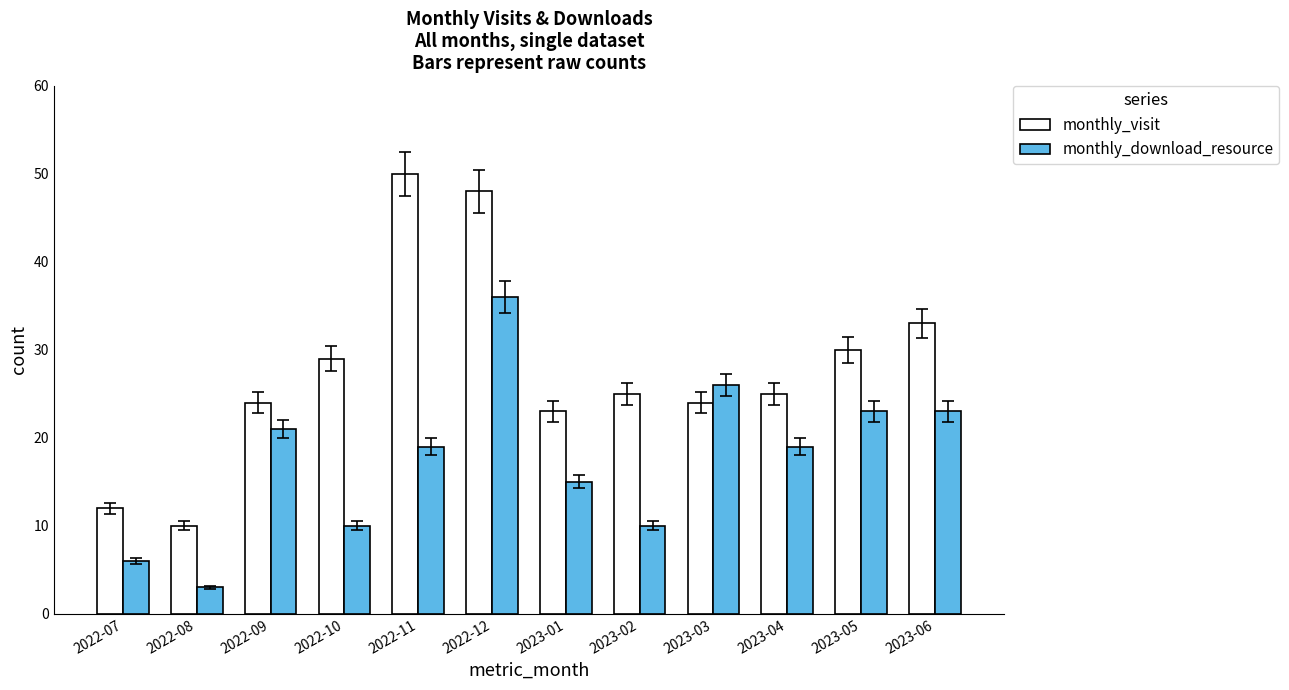

Does the chart contain stacked bars?

No